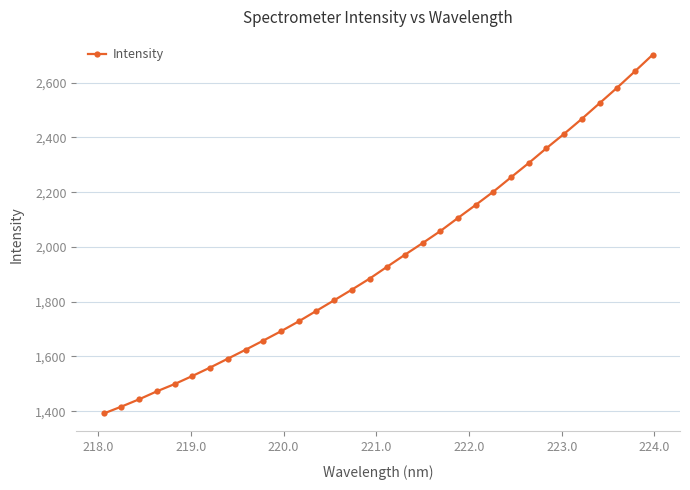

What is the greatest value displayed?

2701.8